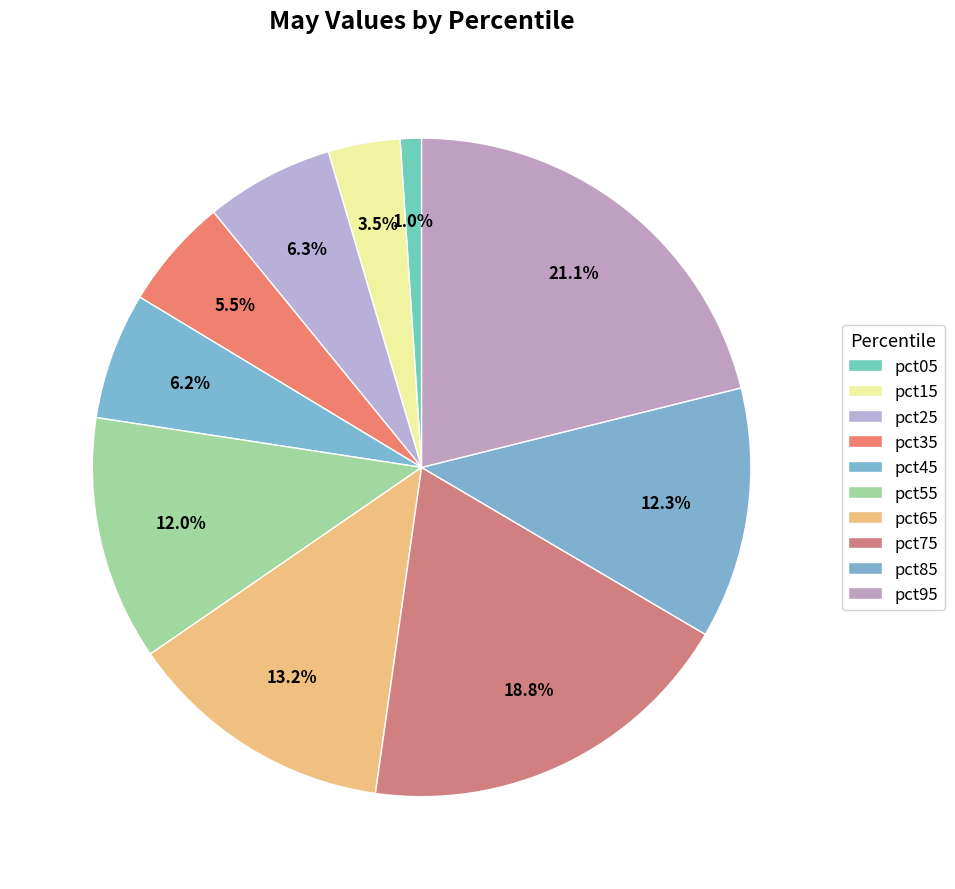

The pct45 slice represents 20% of the pie. True or false?

False